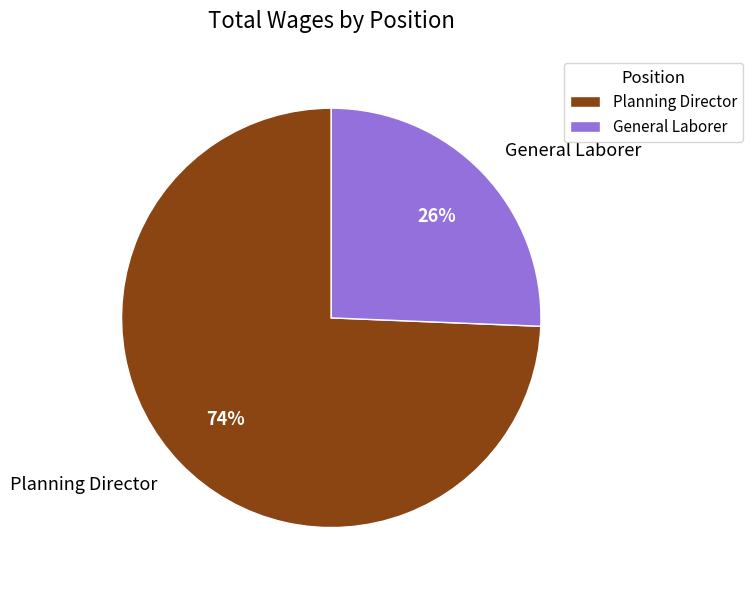

How many slices are in this pie chart?

2